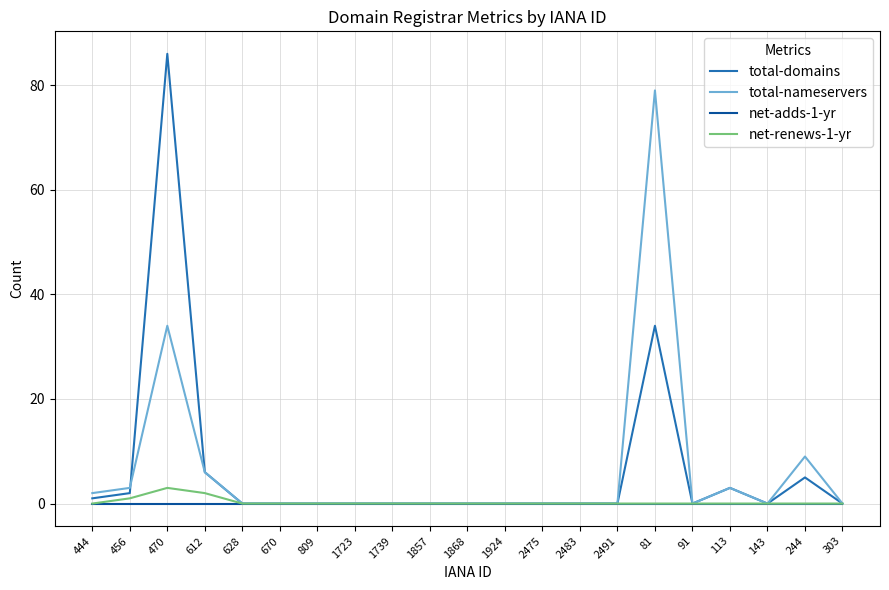

The net-renews-1-yr series shows 0 at 1739. True or false?

True